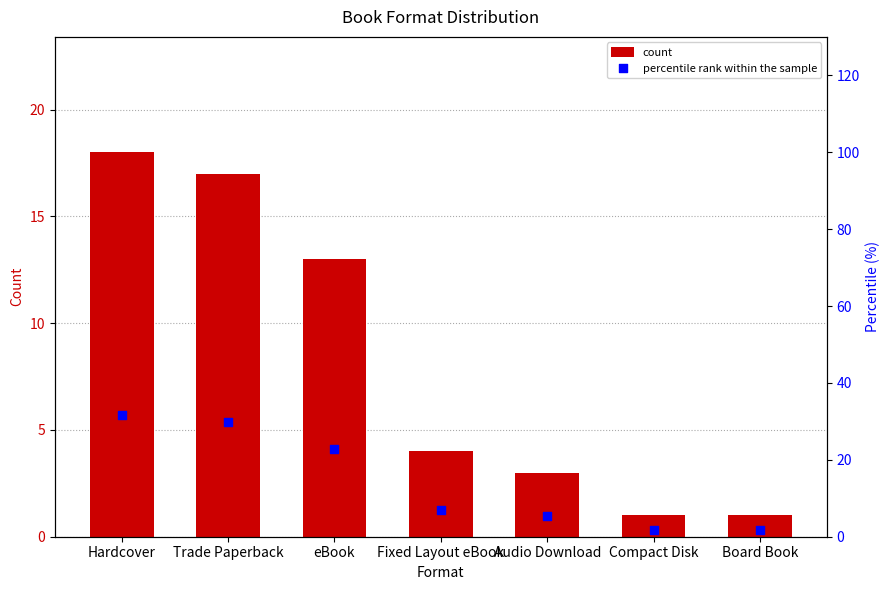

At which category is the sum across all series the highest?

Hardcover